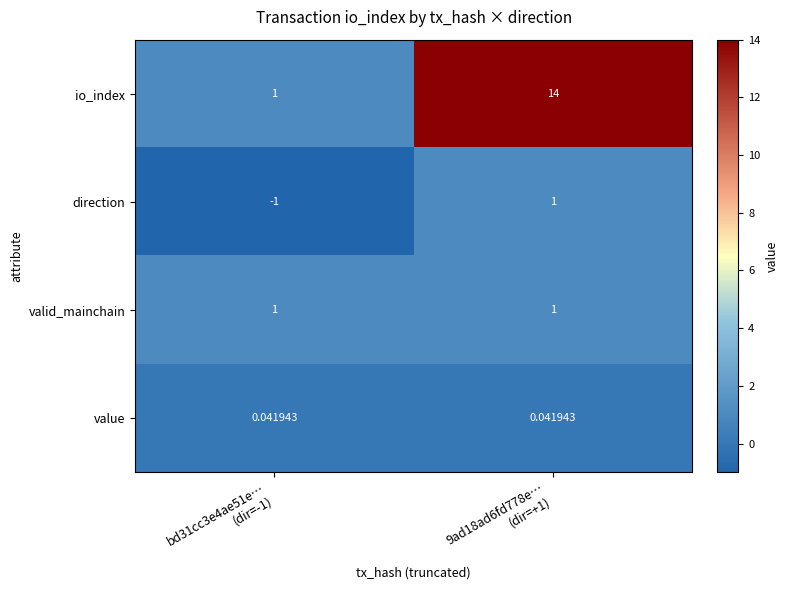

Which series has the largest total across all categories?

io_index